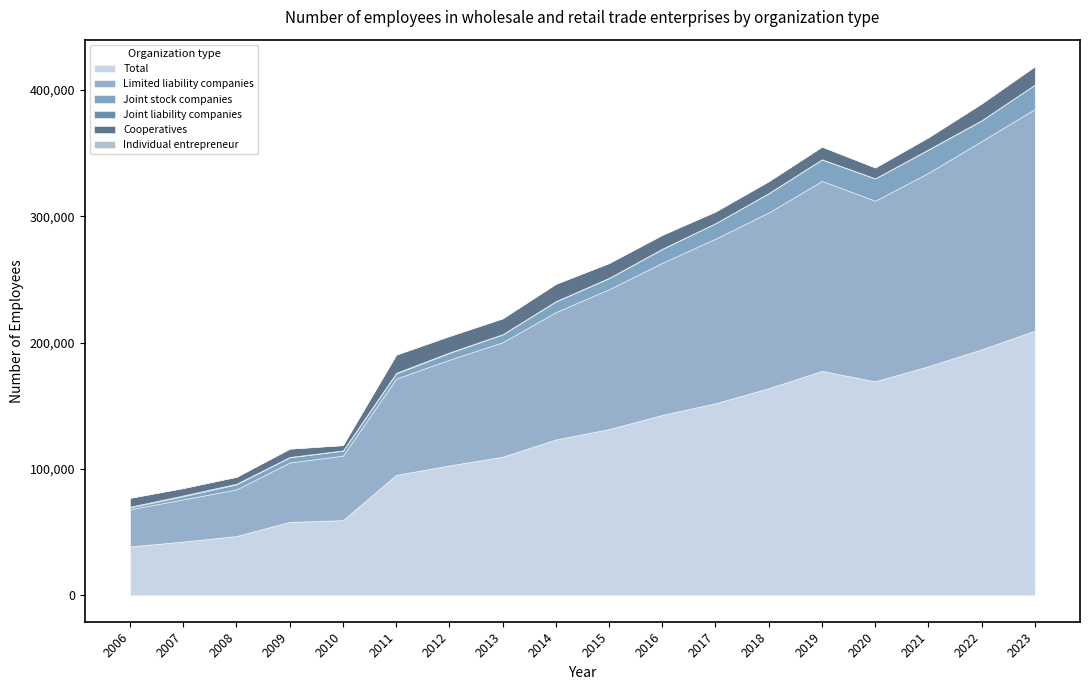

What is the sum of all Joint liability companies values?

5863